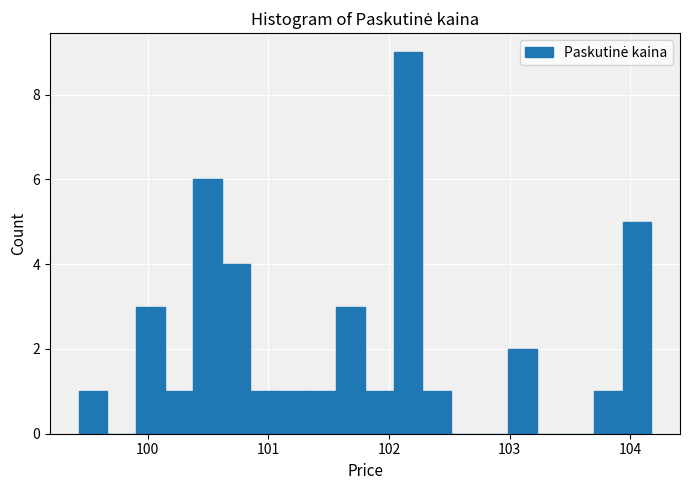

Read against the x-axis, roughly where is the centre of the tallest bar?

102.2